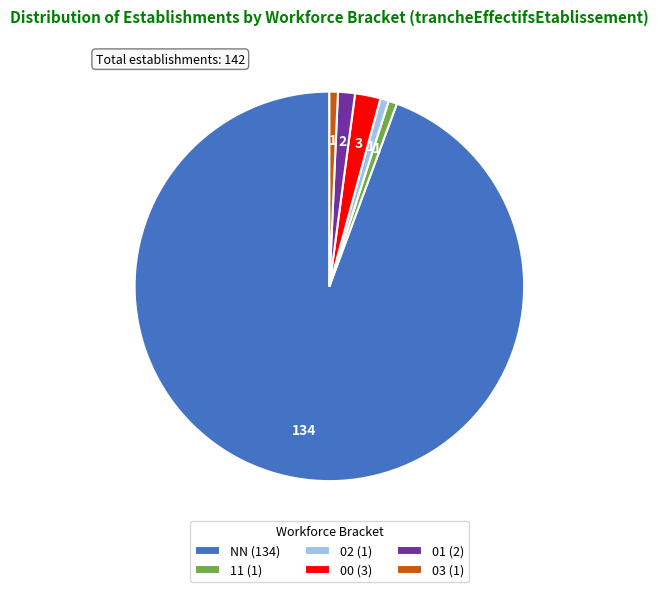

Approximately how many times larger is the value at 00 (3) compared to 03 (1)?

3.0